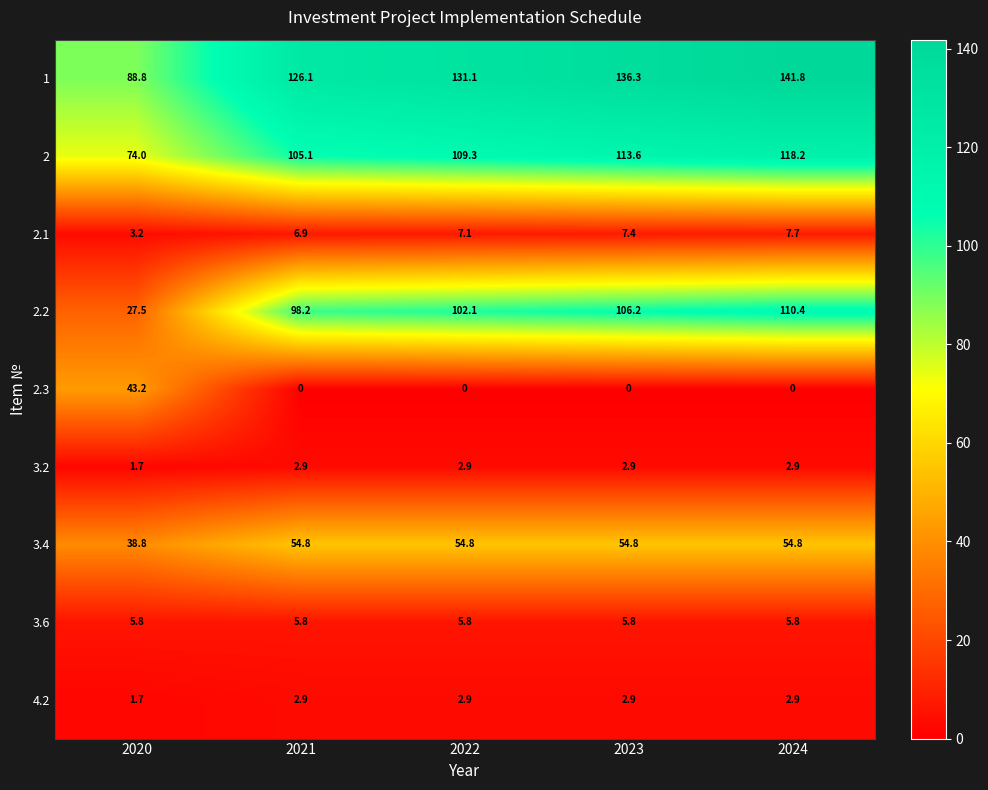

Is the value of 3.6 at 2024 greater than the value of 4.2 at 2023?

Yes